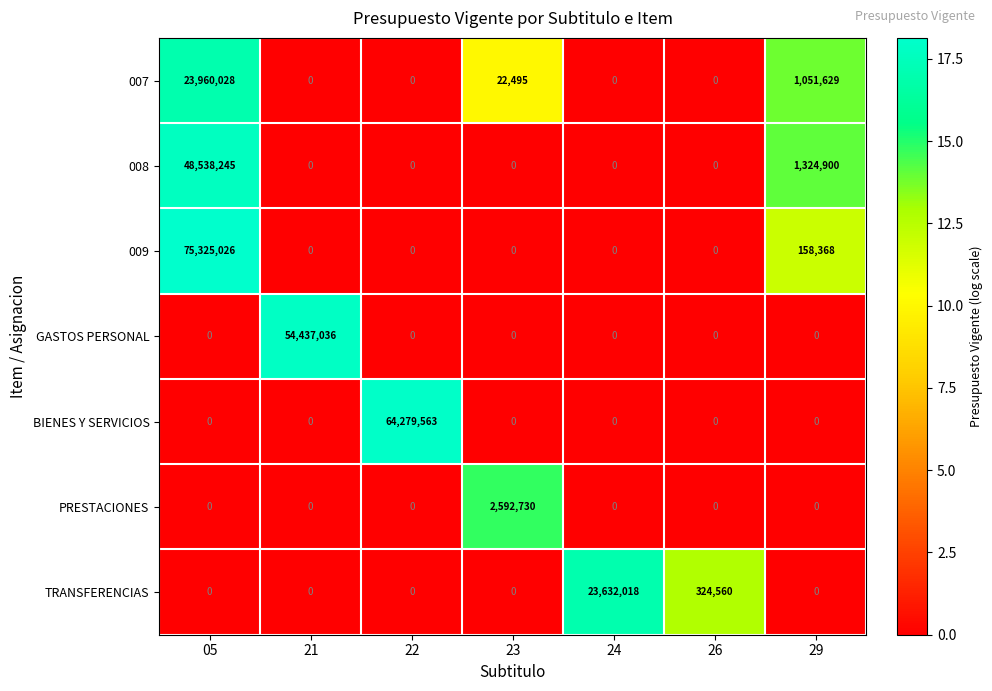

List the series in order of their peak value, lowest first.

PRESTACIONES, TRANSFERENCIAS, 007, 008, GASTOS PERSONAL, BIENES Y SERVICIOS, 009